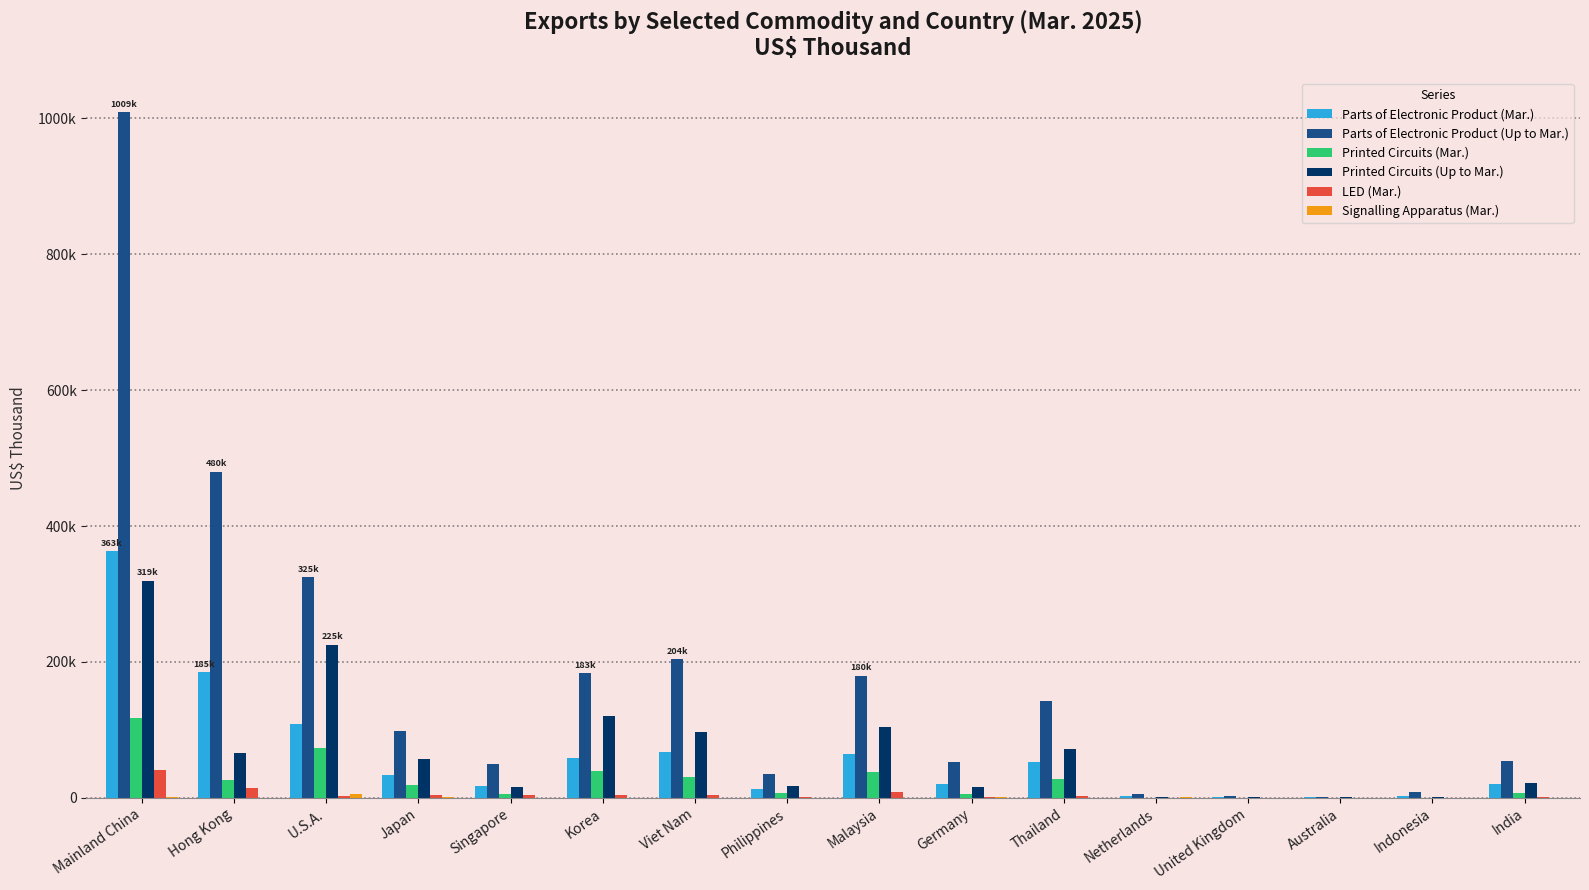

Read the Parts of Electronic Product (Up to Mar.) value at Germany.

52914